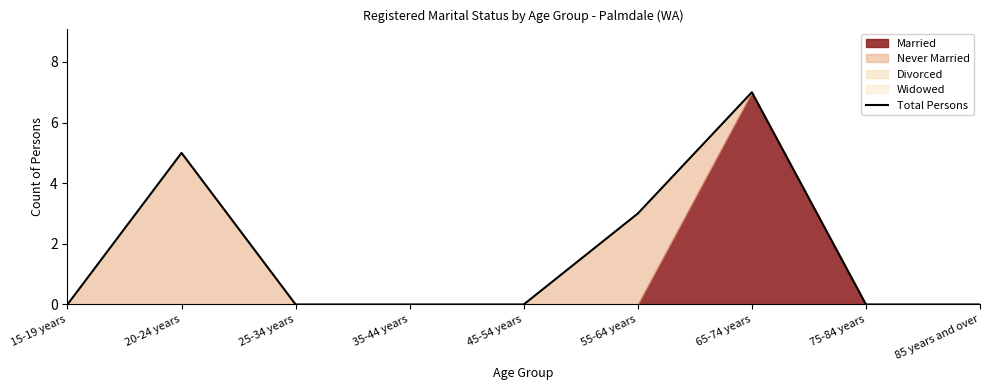

At which label is the value closest to 3?

55-64 years